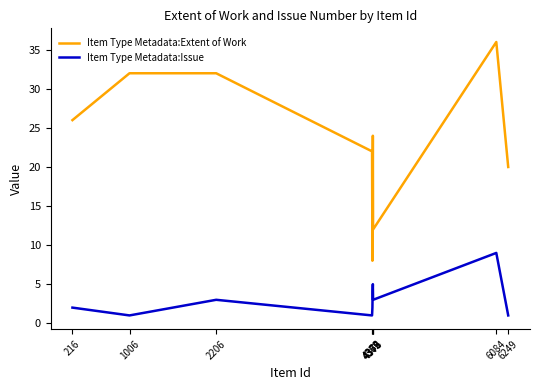

What is the lowest value of the Item Type Metadata:Issue series?

1